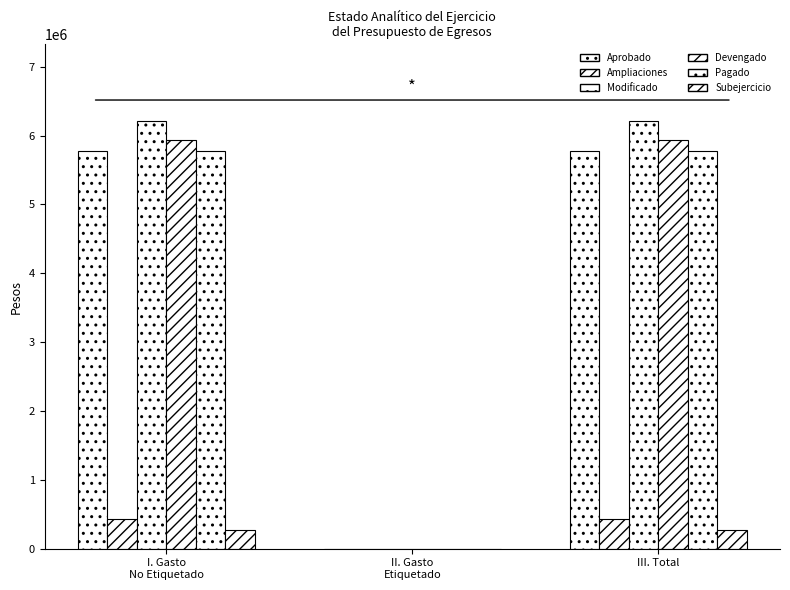

What position from the right is I. Gasto
No Etiquetado?

3